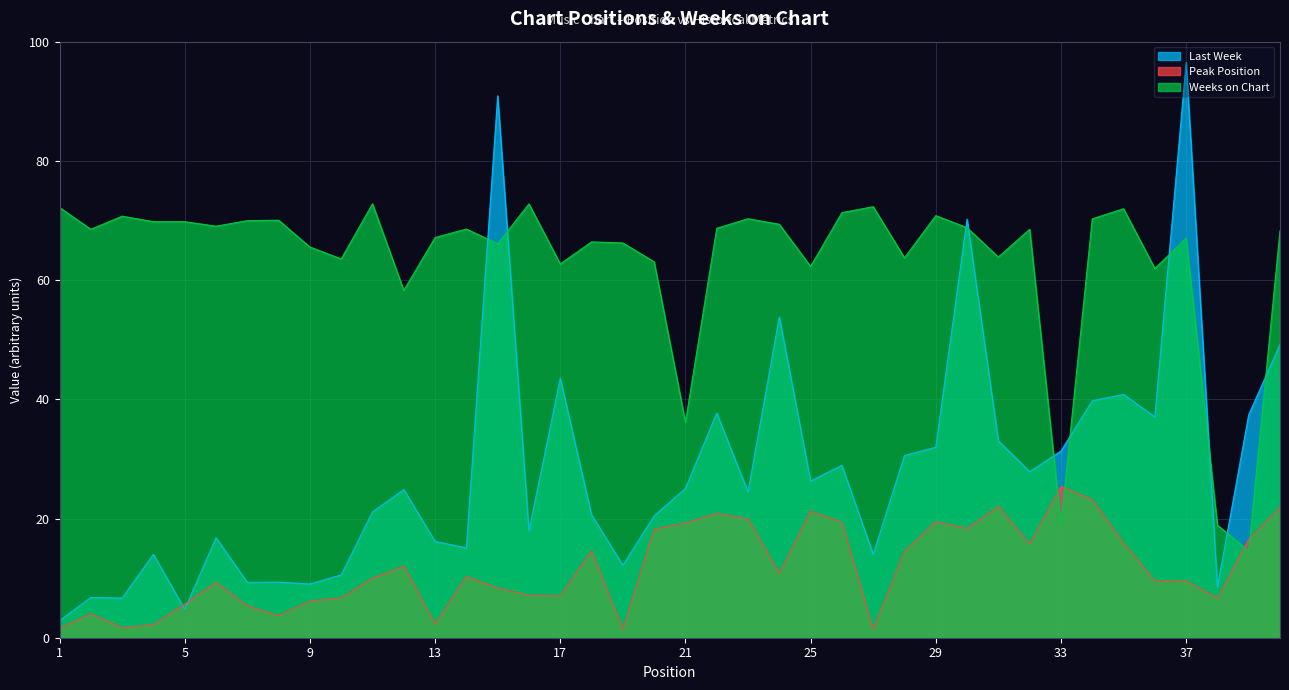

What is the maximum value shown in the chart?

96.5